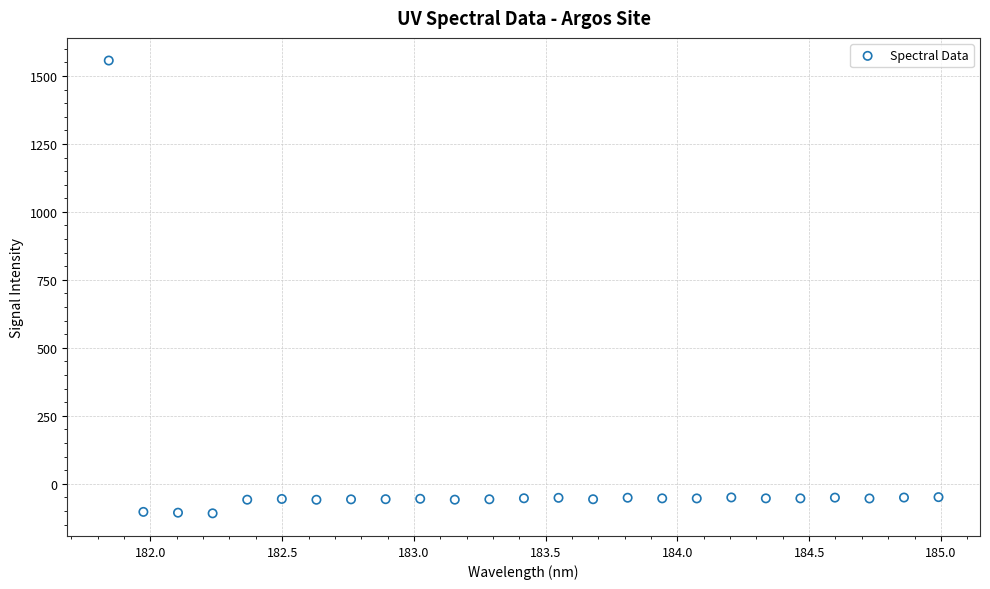

What is the range of Y values (max minus min)?

1665.1